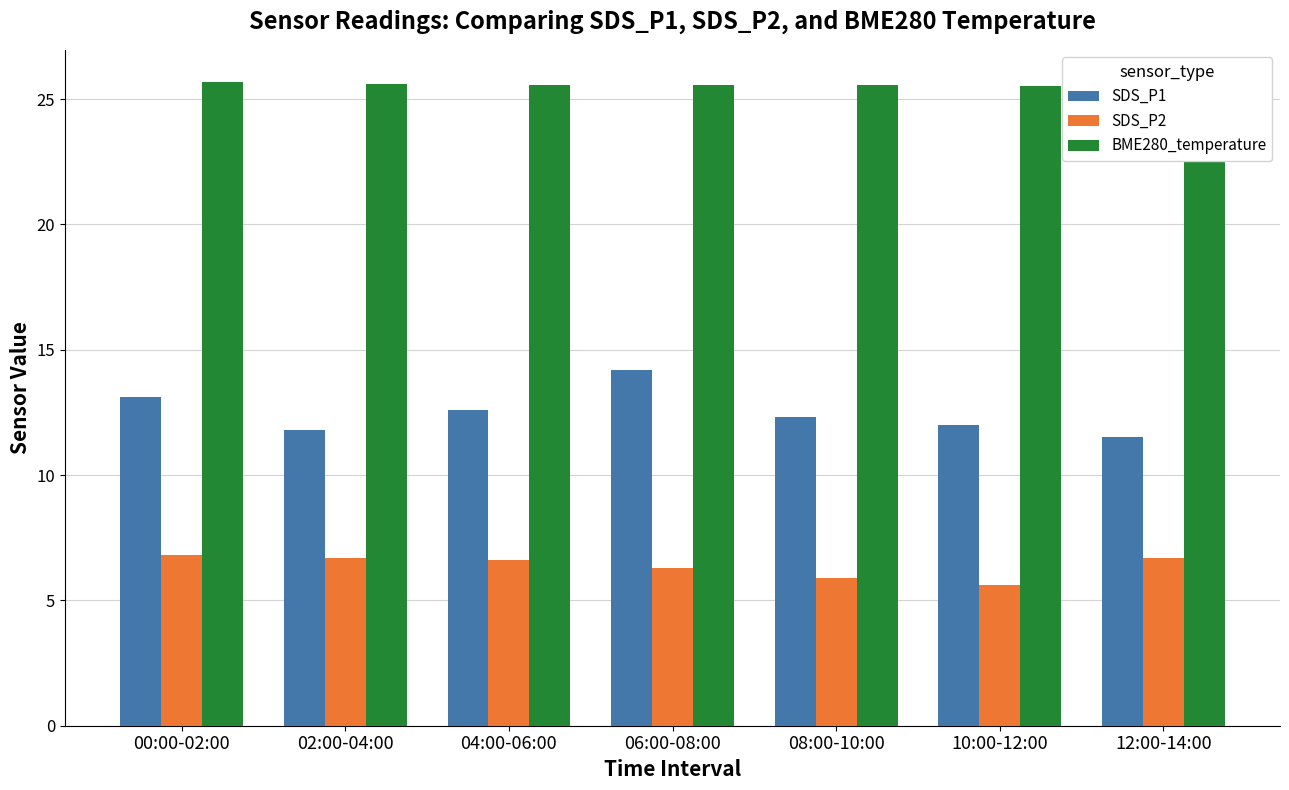

What is the average value of the SDS_P1 series?

12.5